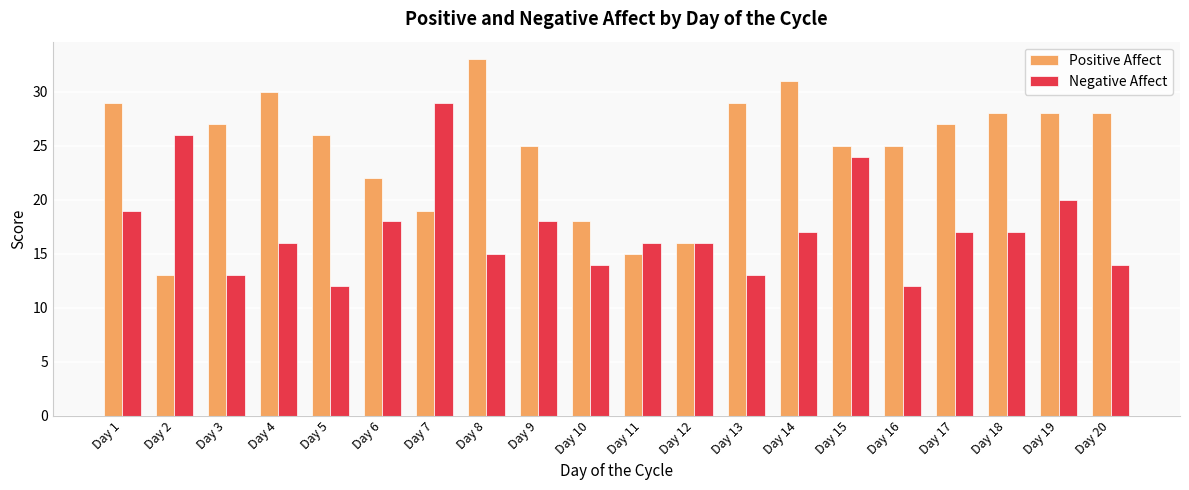

How many groups of bars are there?

20